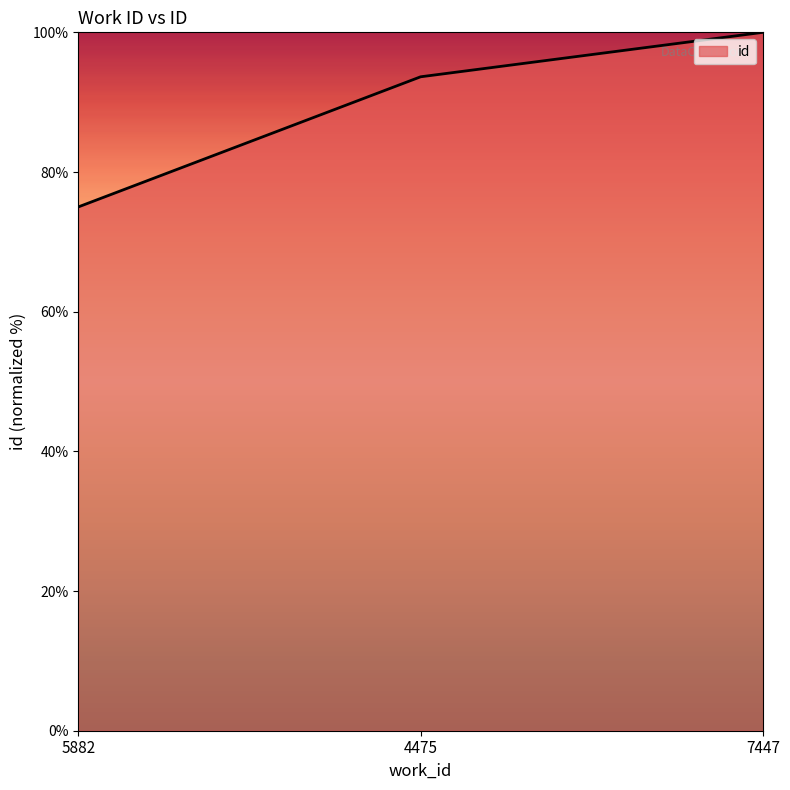

At which label does the data first exceed 93?

4475